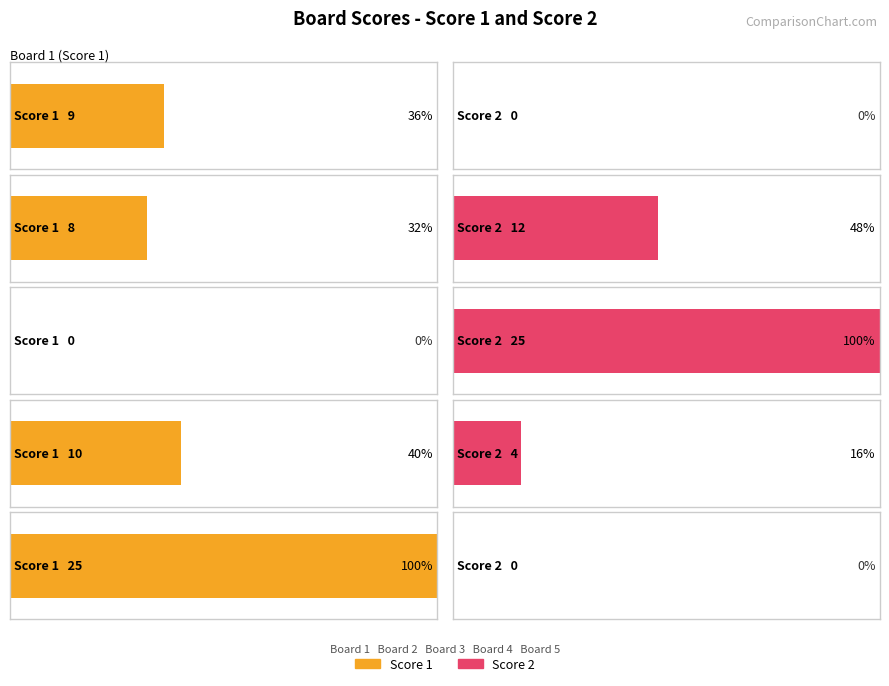

At how many categories does at least one series exceed 10?

3